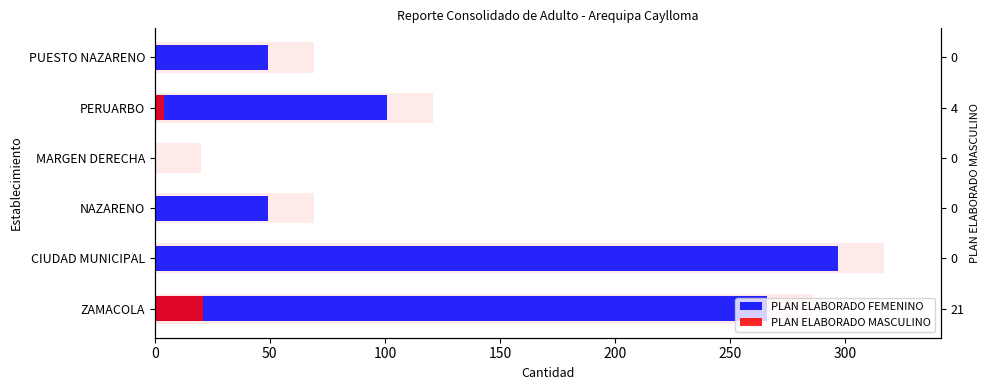

The PLAN ELABORADO FEMENINO series shows 79 at PUESTO NAZARENO. True or false?

False